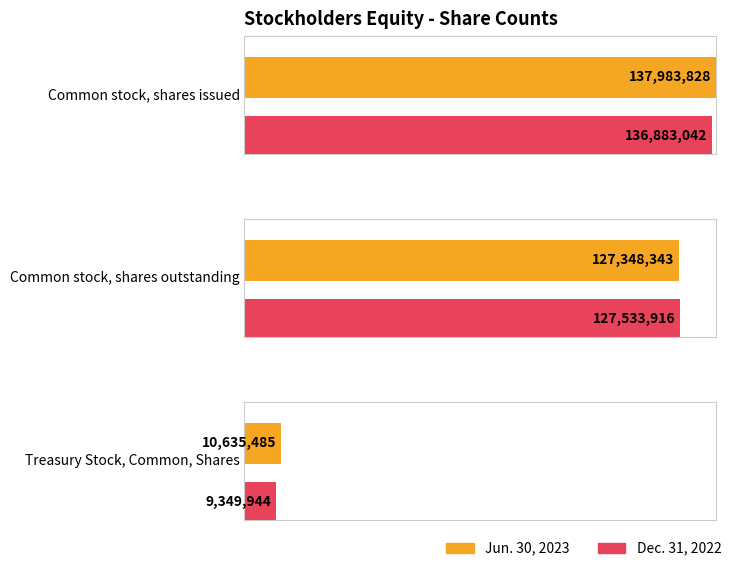

Which series has the largest range (max minus min)?

Dec. 31, 2022